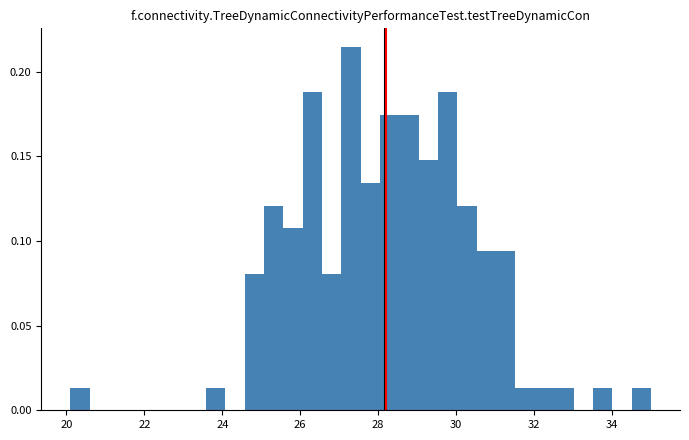

Read against the x-axis, roughly where is the centre of the tallest bar?

27.4